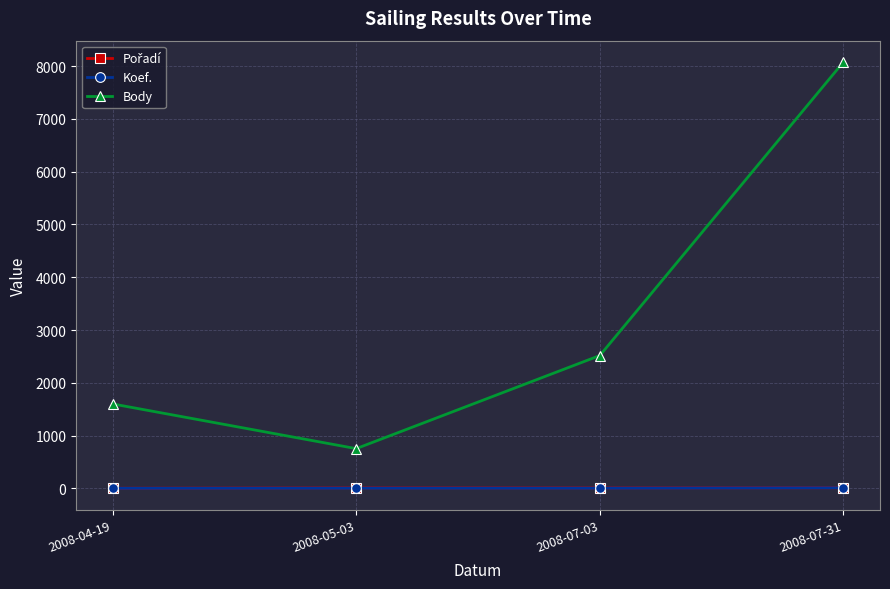

How many distinct data groups are displayed?

3